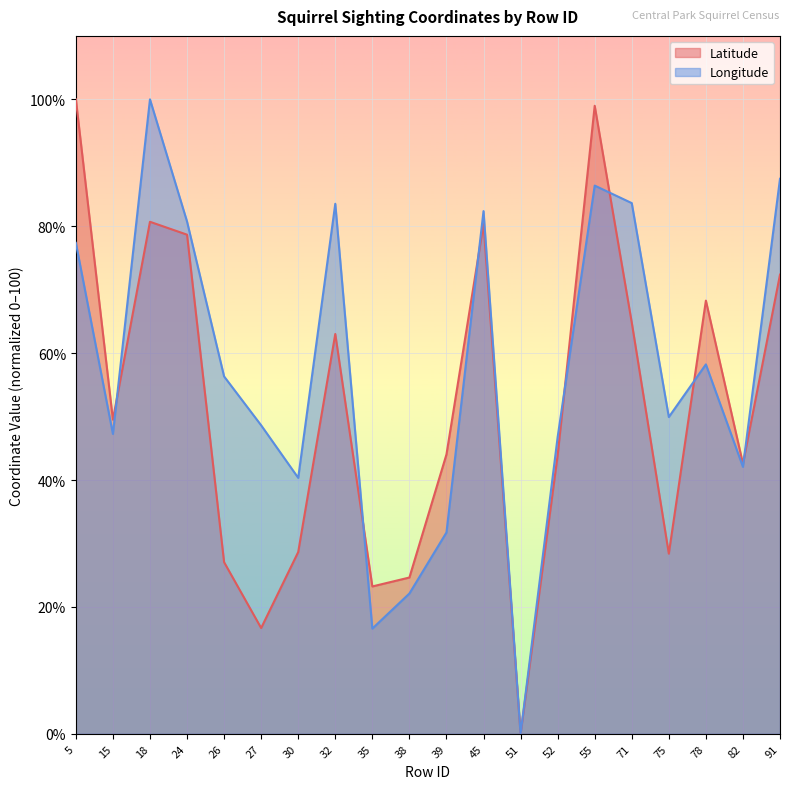

What is the value of the Longitude point at the 18th from the left?

58.2